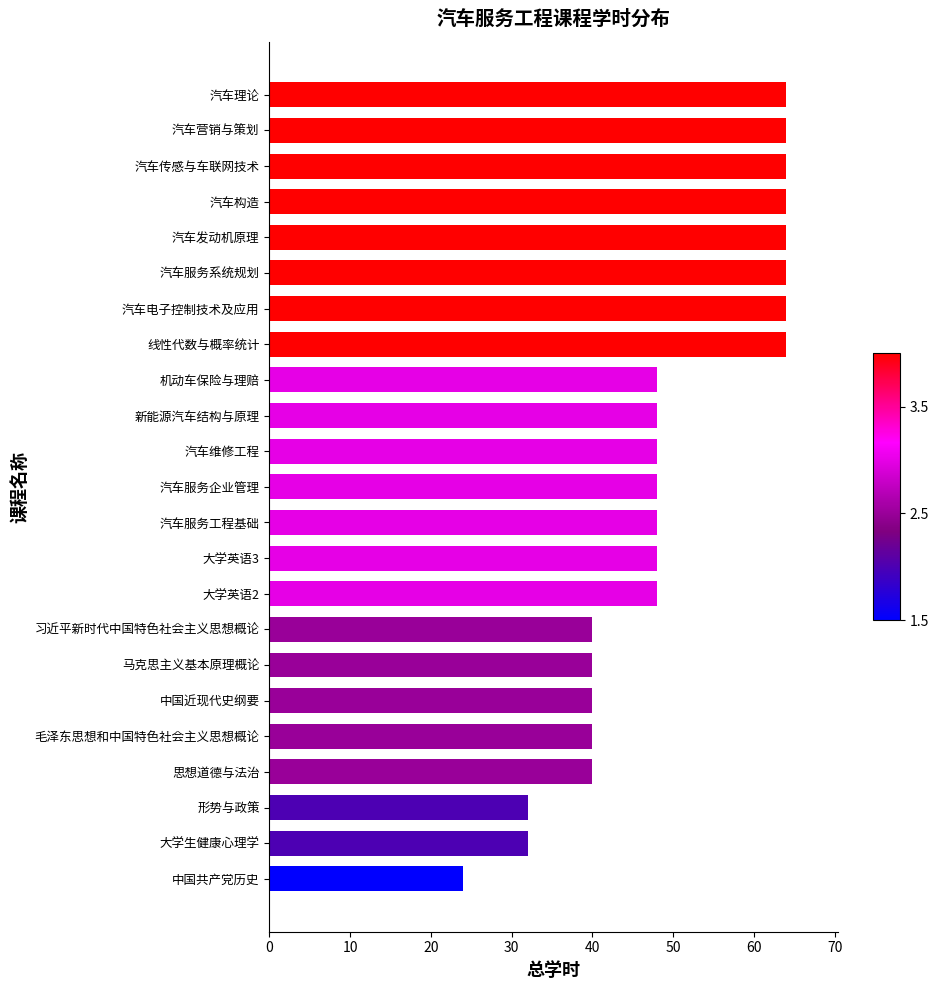

Reading top to bottom, extract all data points from this chart.

64	64	64	64	64	64	64	64	48	48	48	48	48	48	48	40	40	40	40	40	32	32	24